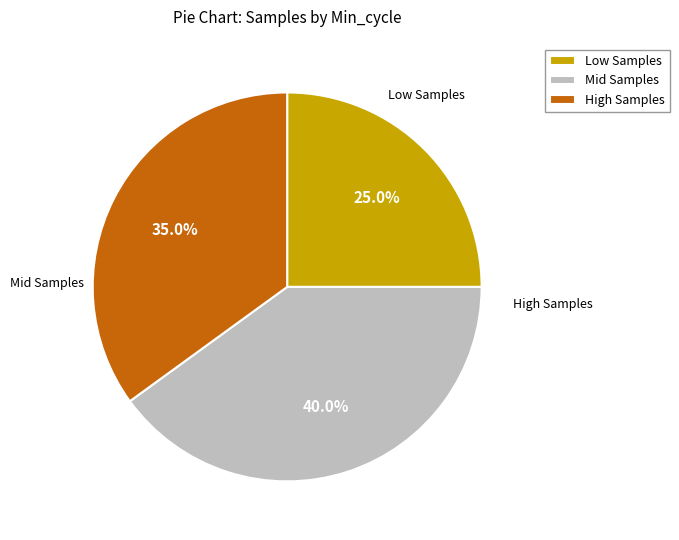

Rank the categories by value from highest to lowest.

Mid Samples, High Samples, Low Samples